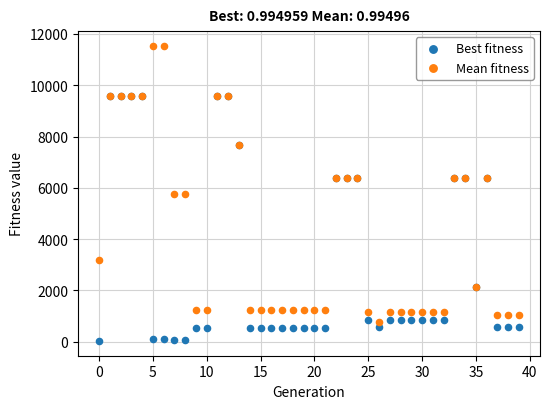

What are all the series names shown in the legend?

Best fitness, Mean fitness